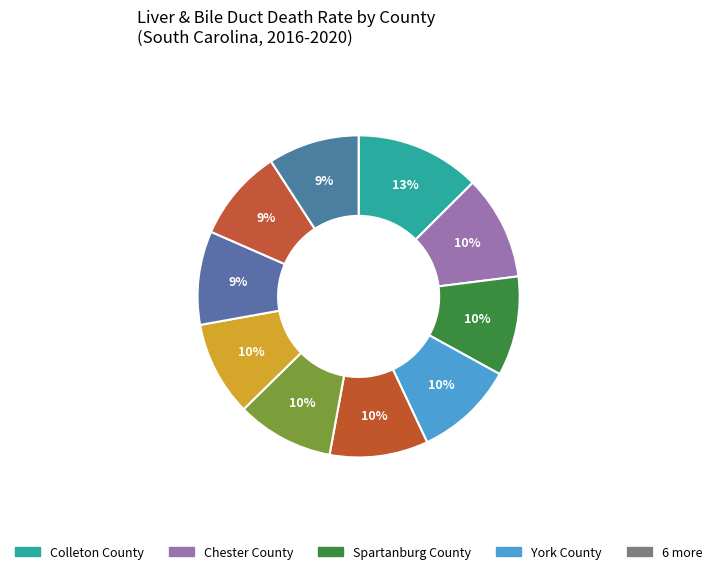

How many segments does this pie chart have?

10